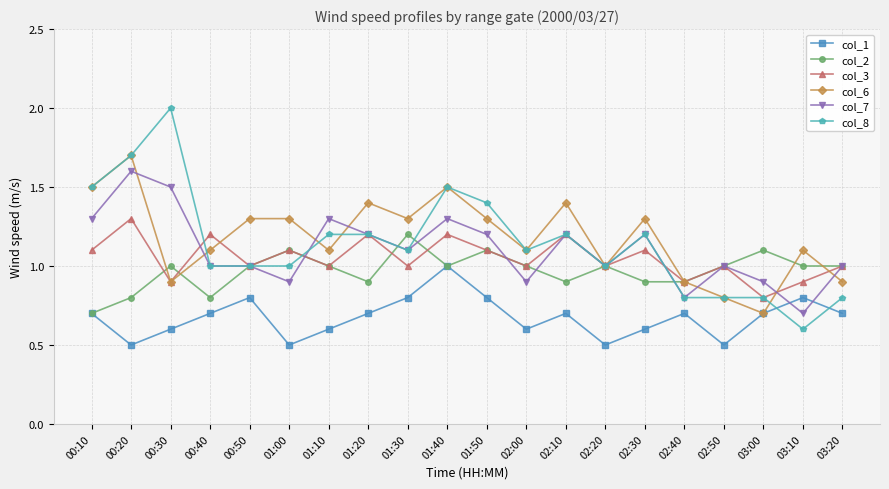

What is the maximum value shown in the chart?

2.0